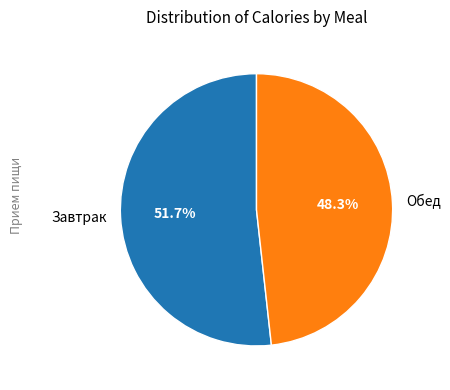

Combined, what portion of the pie is Обед and Завтрак?

100.0%